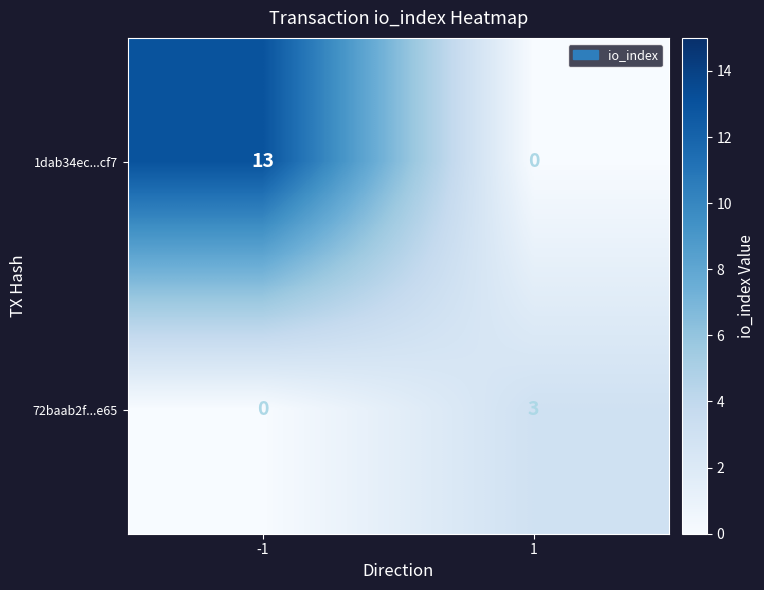

What is the sum of the 1dab34ec...cf7 values at -1 and 1?

13